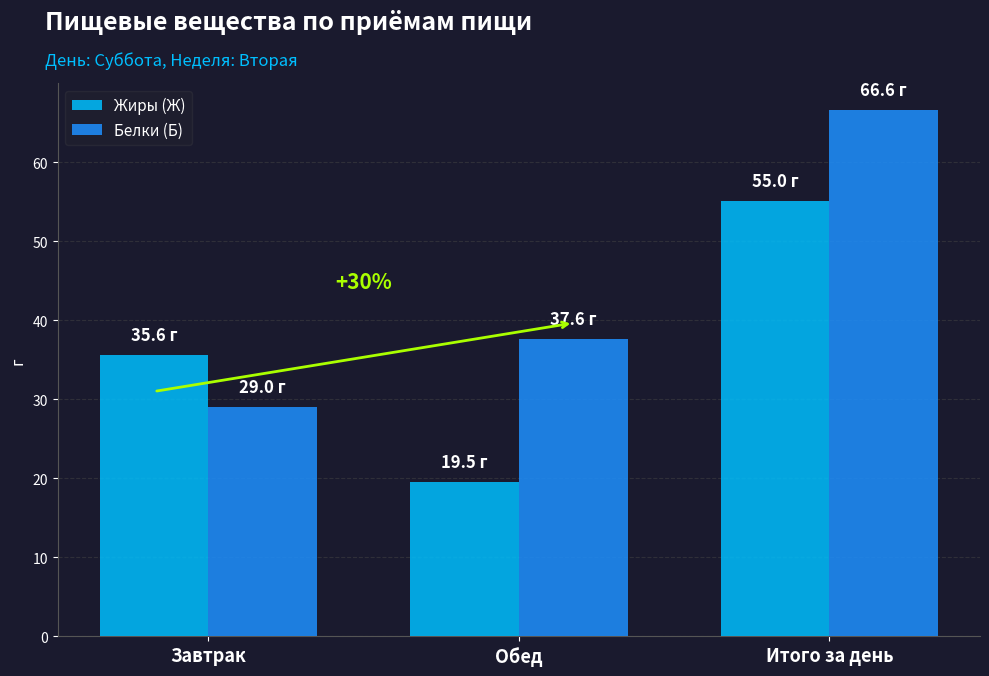

What is the difference between the highest and lowest values at Обед?

18.2